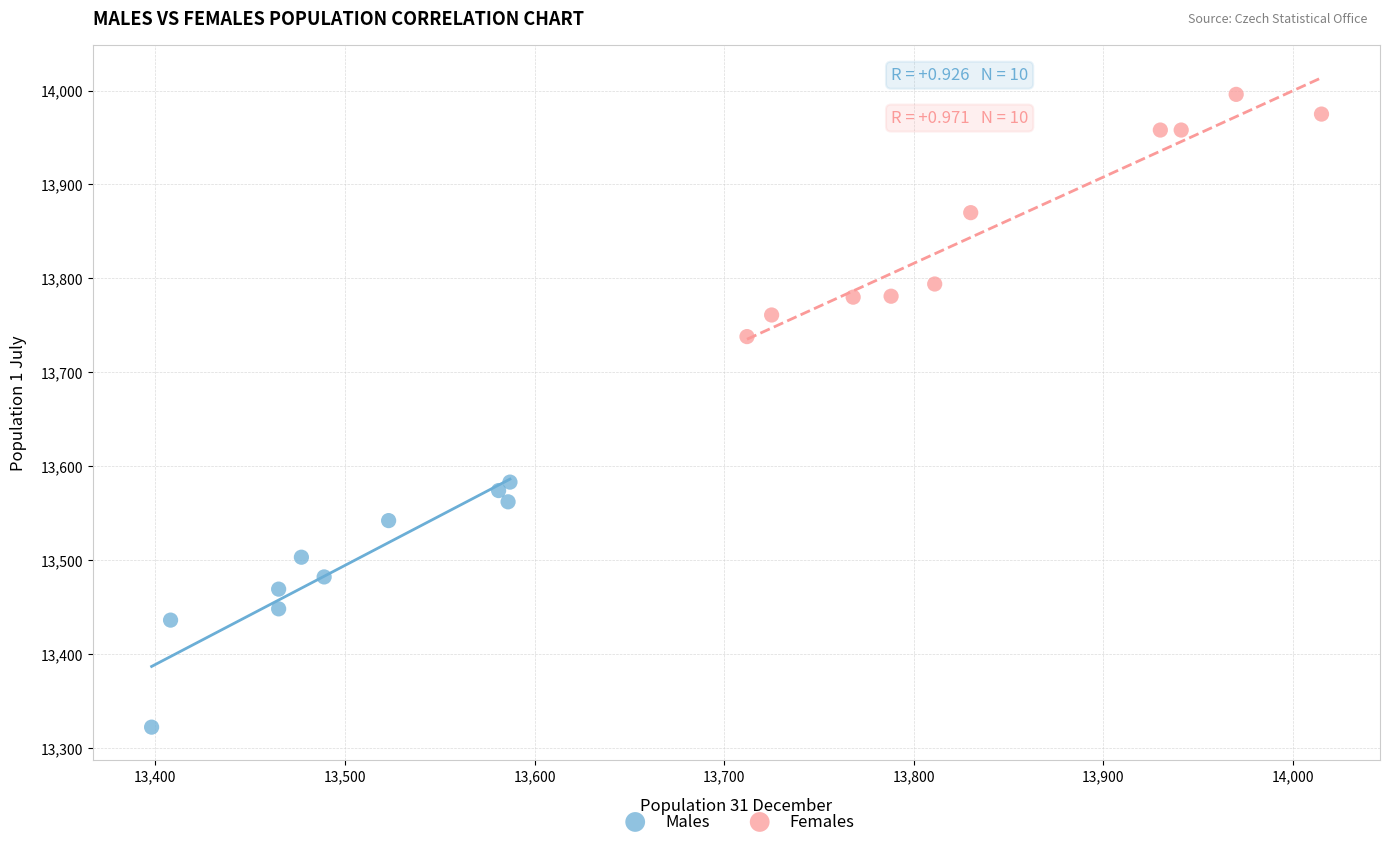

Which series reaches the minimum Y coordinate?

Males